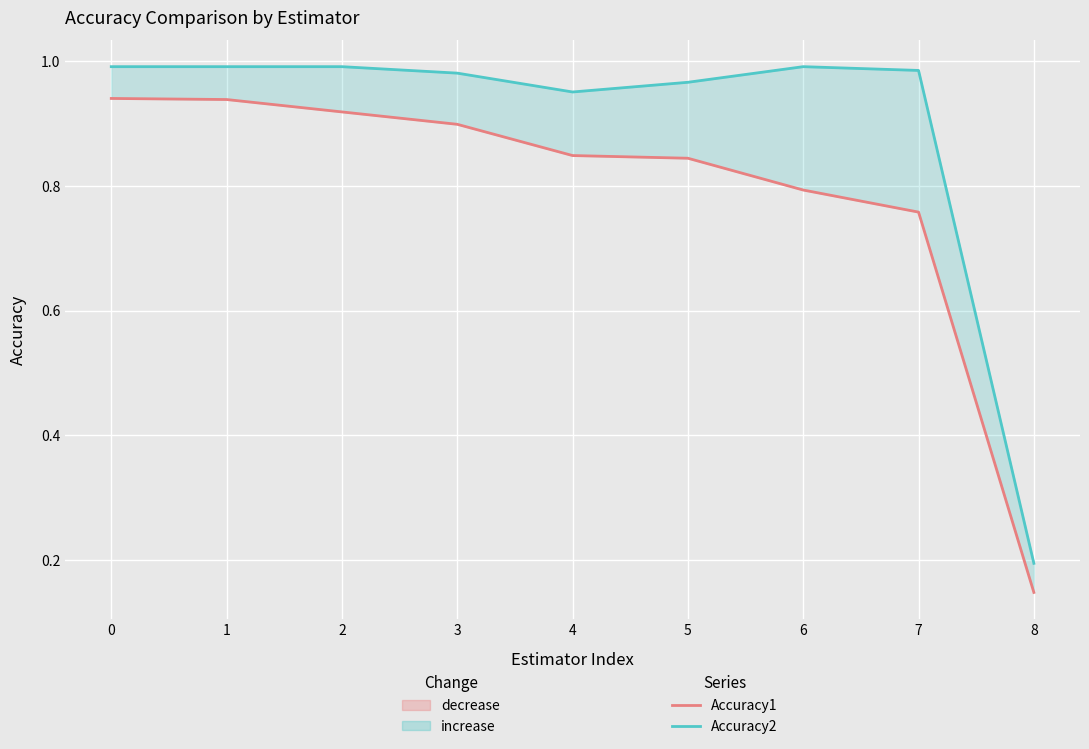

List the labels in order of Accuracy2 value, largest first.

0, 1, 2, 6, 7, 3, 5, 4, 8